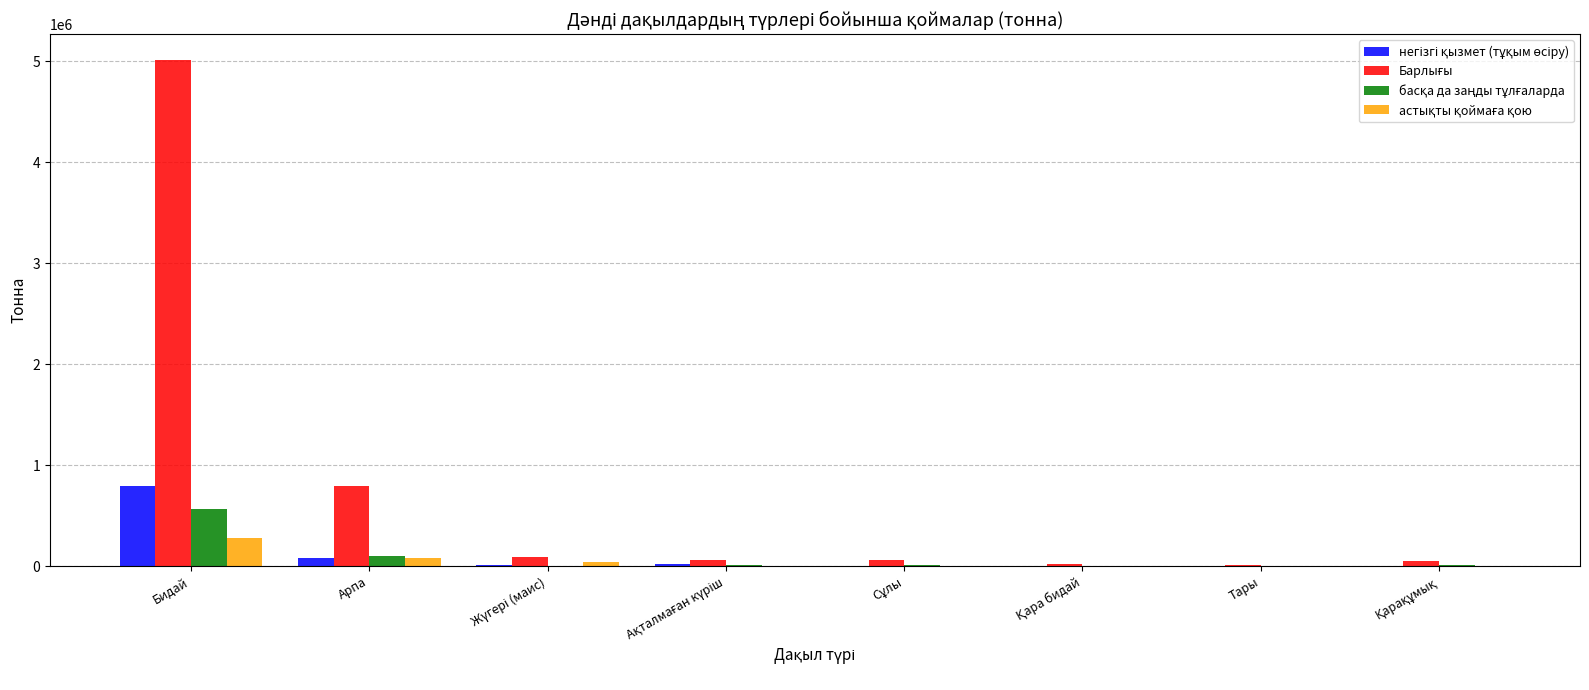

At which category does the chart reach its peak across all series?

Бидай